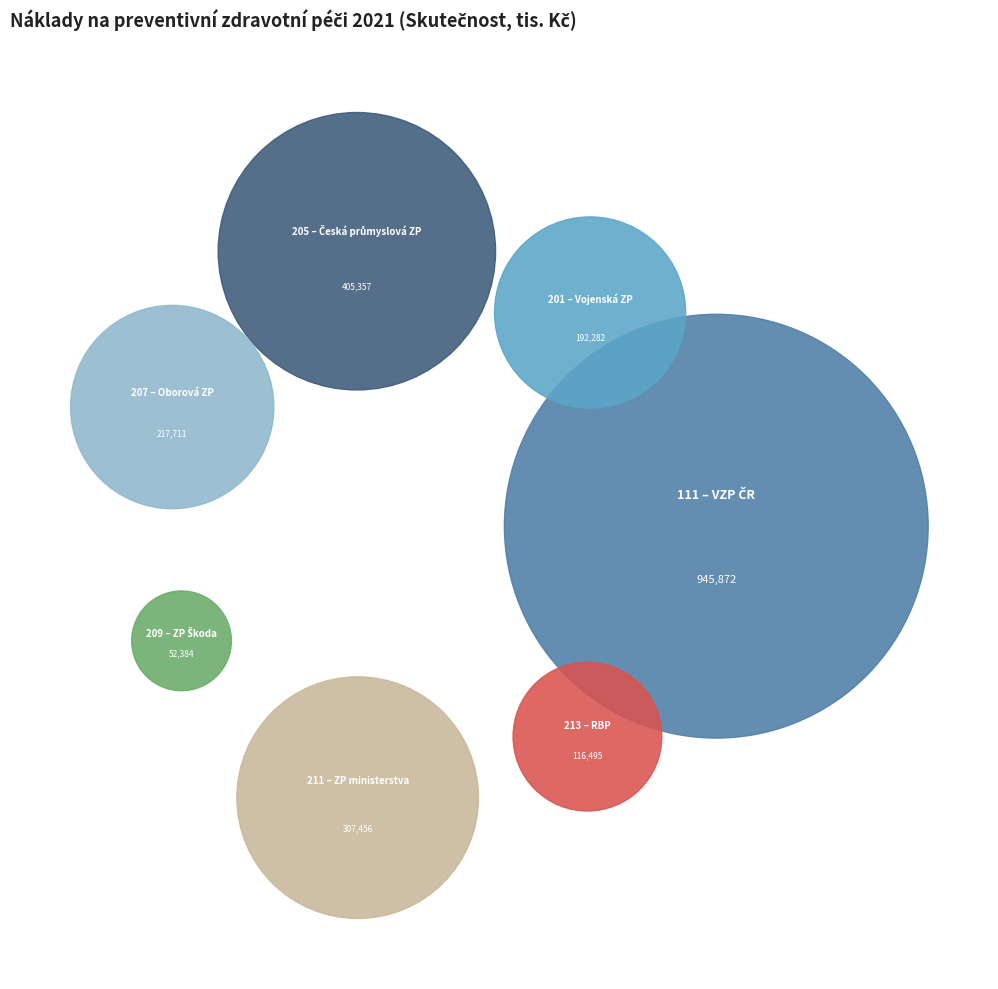

What percentage is the 207 – Oborová zdravotní poj. zam. bank slice, to the nearest percent?

10%